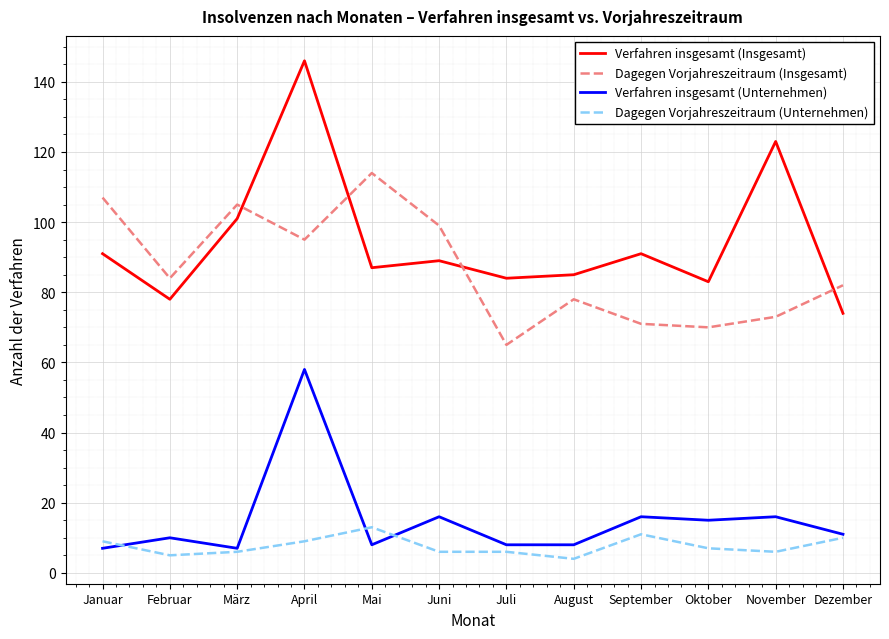

At which label does Dagegen Vorjahreszeitraum (Insgesamt) first exceed 84?

Januar